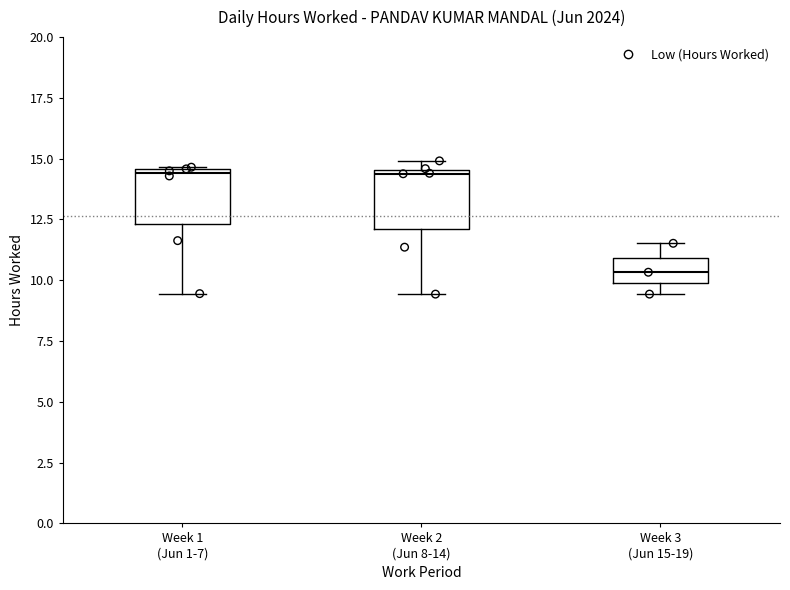

Reading left to right, read every box against the y-axis: the position of its median line, the range the box covers, and the ends of its whiskers. The values are not printed on the chart, so give them approximately, as read against the axis.

Week 1 (Jun 1-7): median 14.5 (just below the box's upper edge), box 12.5 to 14.5, whiskers 9.5 to 14.5
Week 2 (Jun 8-14): median 14.5 (just below the box's upper edge), box 12.0 to 14.5, whiskers 9.5 to 15.0
Week 3 (Jun 15-19): median 10.5, box 10.0 to 11.0, whiskers 9.5 to 11.5